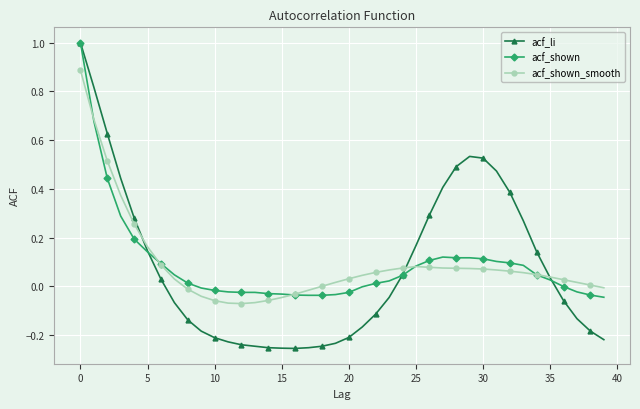

What is the greatest value displayed?

1.0